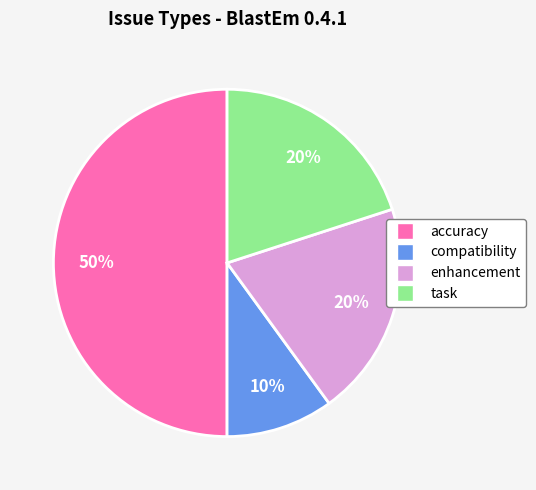

Count the number of slices in the pie.

4